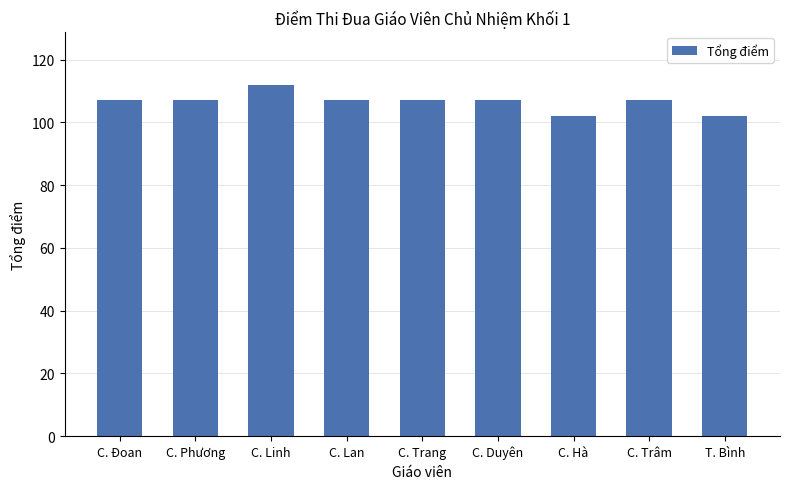

Approximately how many times larger is the value at T. Bình compared to C. Linh?

0.9